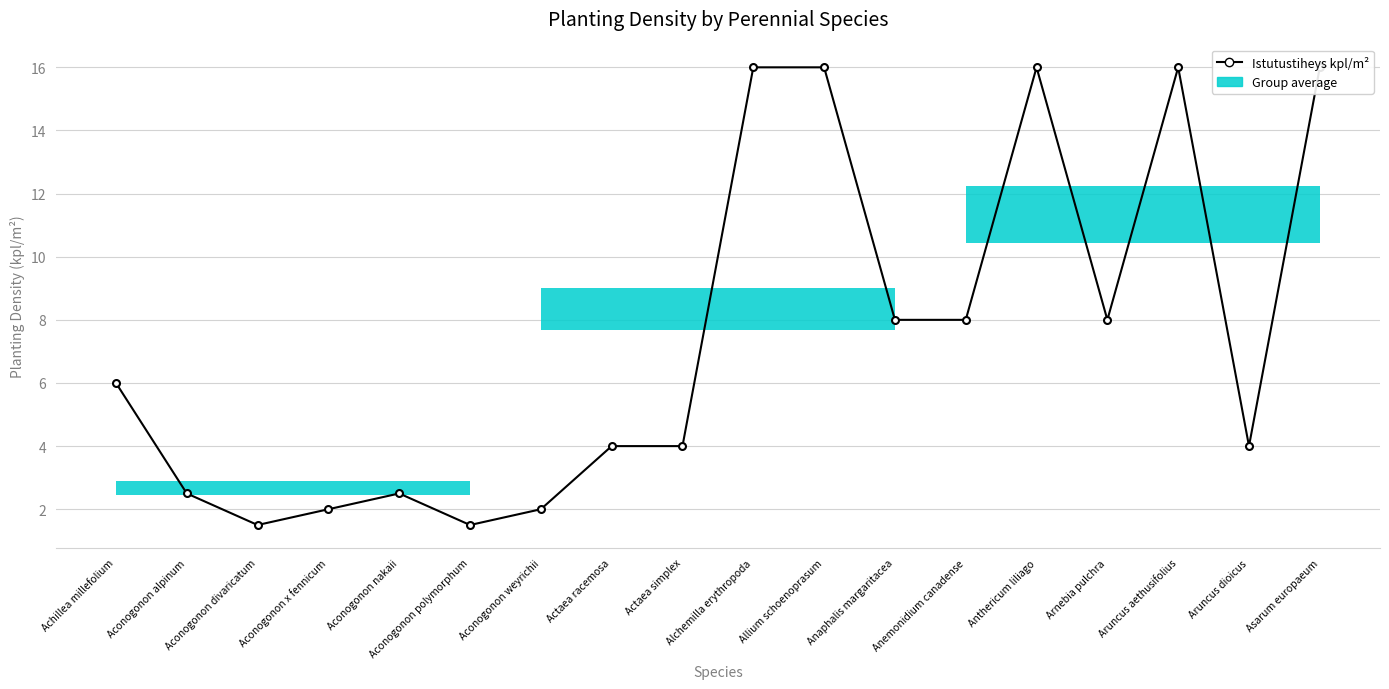

How many interior local peaks (higher than both neighbors) does the data have?

3